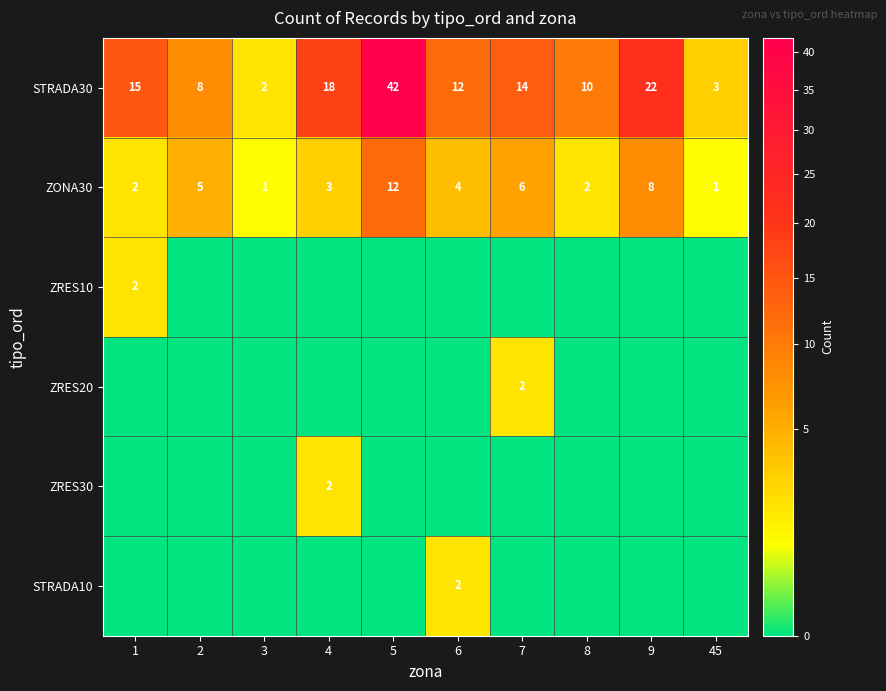

What is the average value of the ZONA30 series?

4